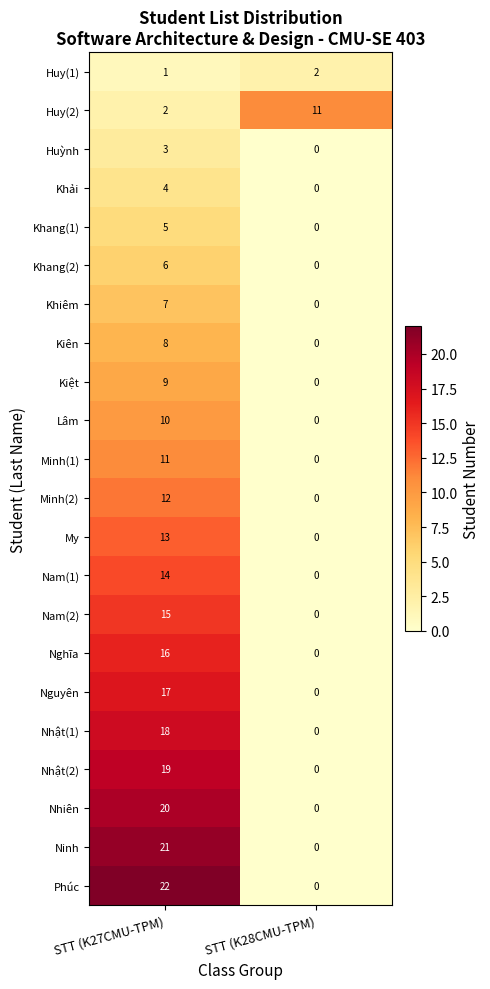

What is the spread (max minus min) of values at STT (K27CMU-TPM)?

21